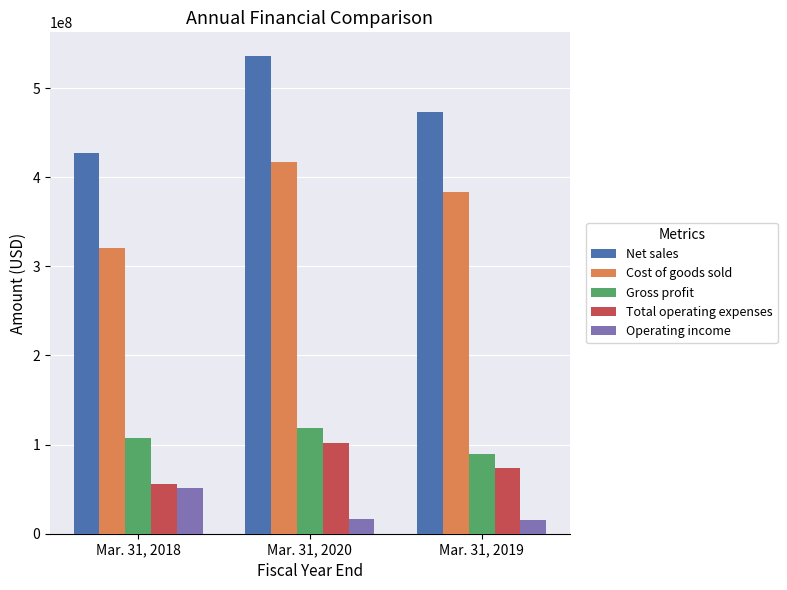

What is the difference between the Gross profit values at Mar. 31, 2019 and Mar. 31, 2018?

17859000